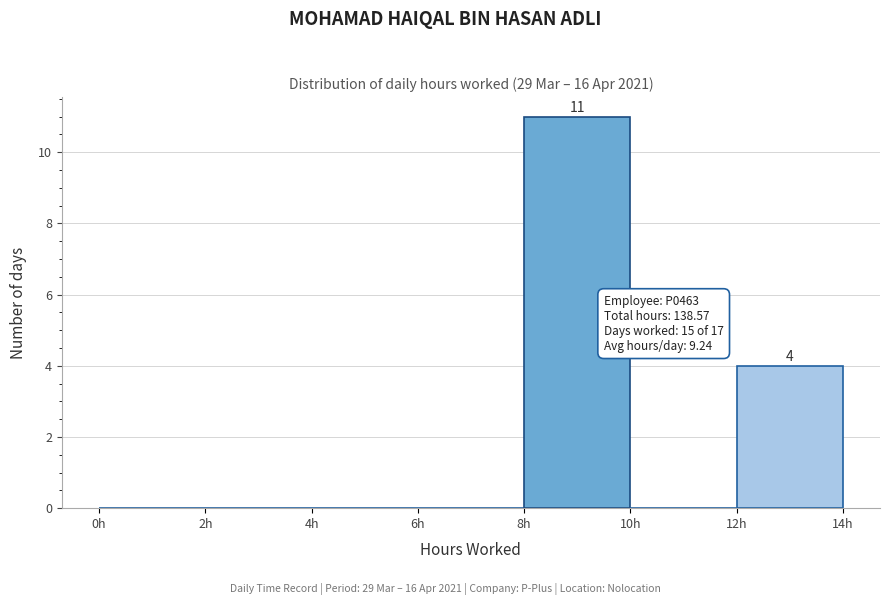

Which range on the x-axis has the tallest bar?

8 to 10